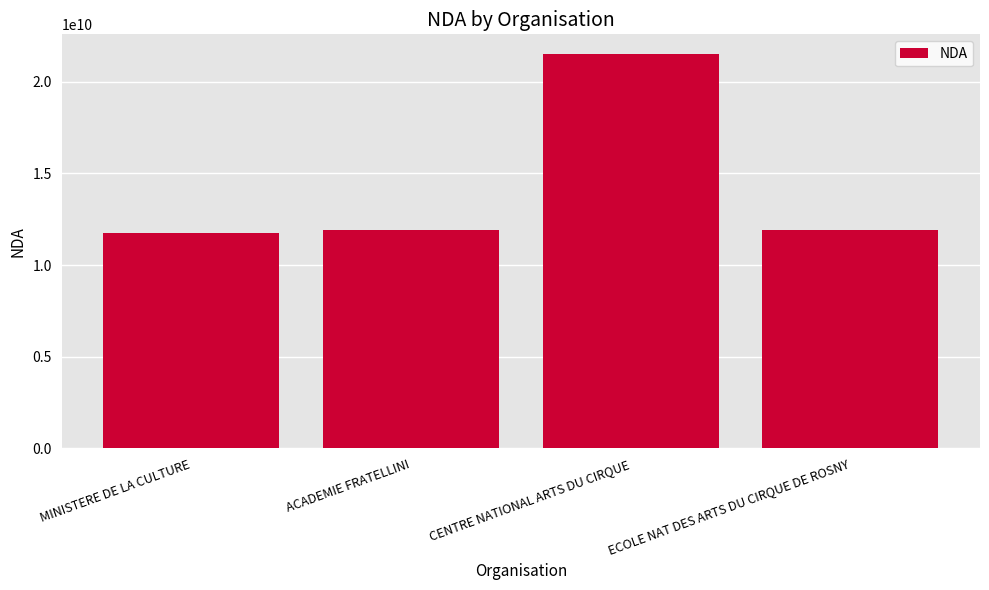

What is the sum of the values at ACADEMIE FRATELLINI and ECOLE NAT DES ARTS DU CIRQUE DE ROSNY?

23861663186